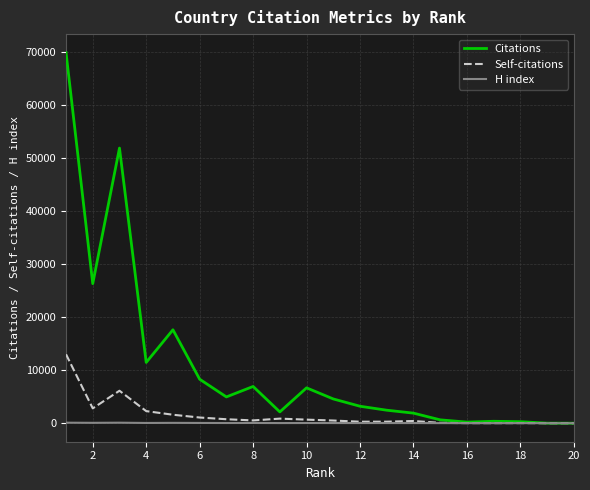

Which series has the largest total across all categories?

Citations